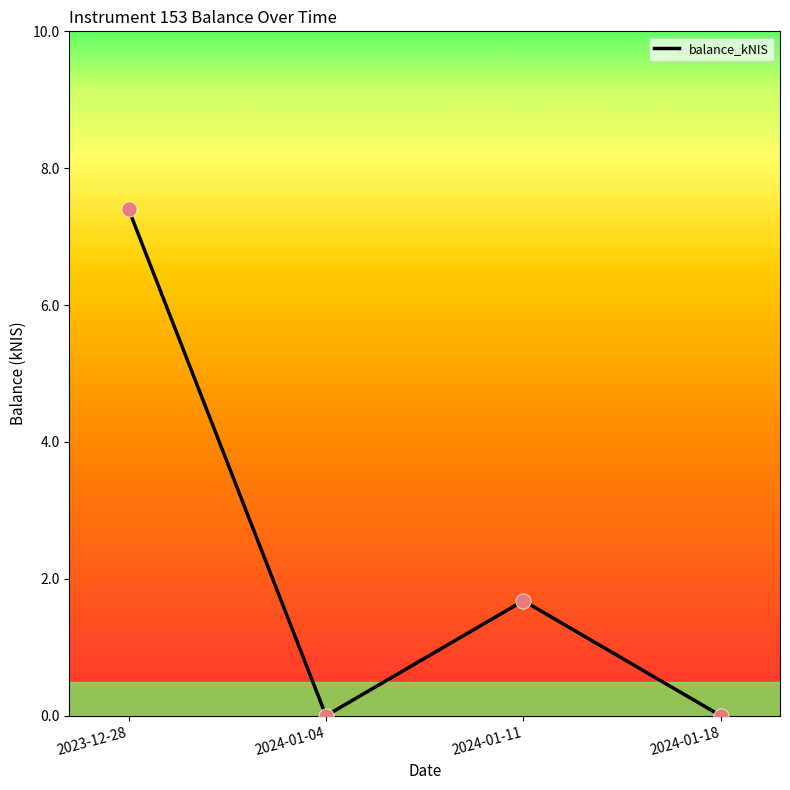

Which has a higher value, 2024-01-11 or 2024-01-18?

2024-01-11